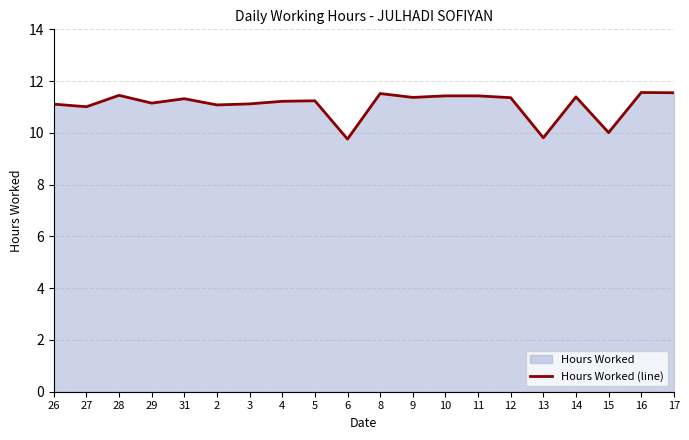

Reading left to right, list all the values displayed in this chart.

26=11.1	27=11.0	28=11.4	29=11.2	31=11.3	2=11.1	3=11.1	4=11.2	5=11.2	6=9.8	8=11.5	9=11.4	10=11.4	11=11.4	12=11.4	13=9.8	14=11.4	15=10.0	16=11.6	17=11.6